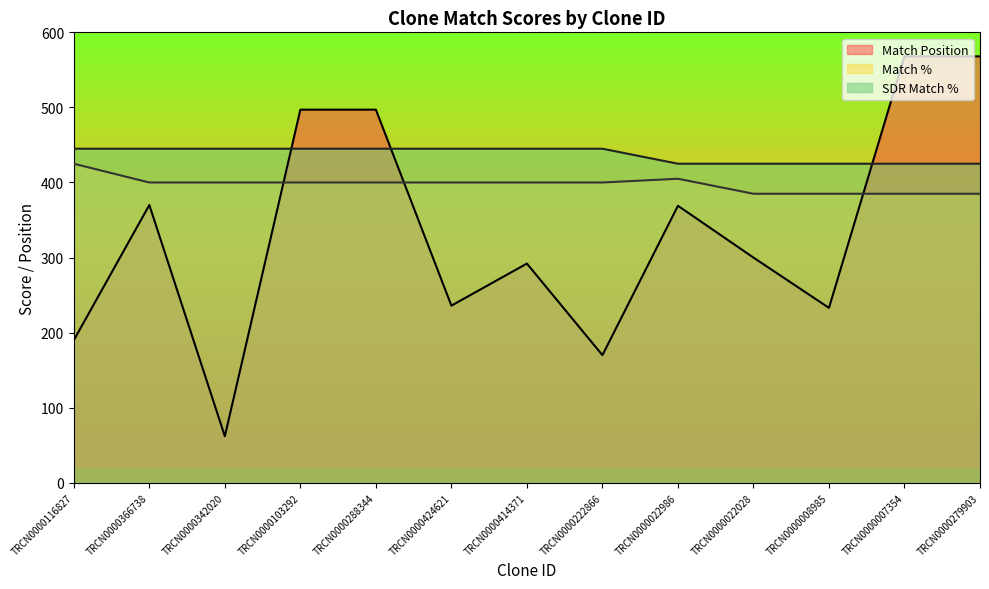

At which label does SDR Match % reach its minimum?

TRCN0000022986